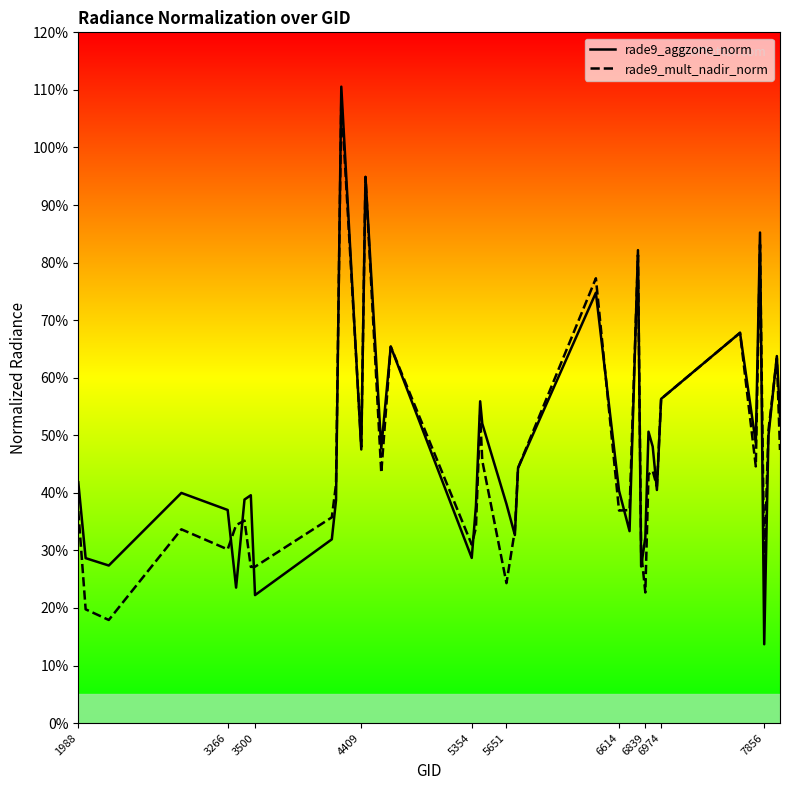

In rade9_mult_nadir_norm, how many points are higher than both neighbors (excluding endpoints)?

12